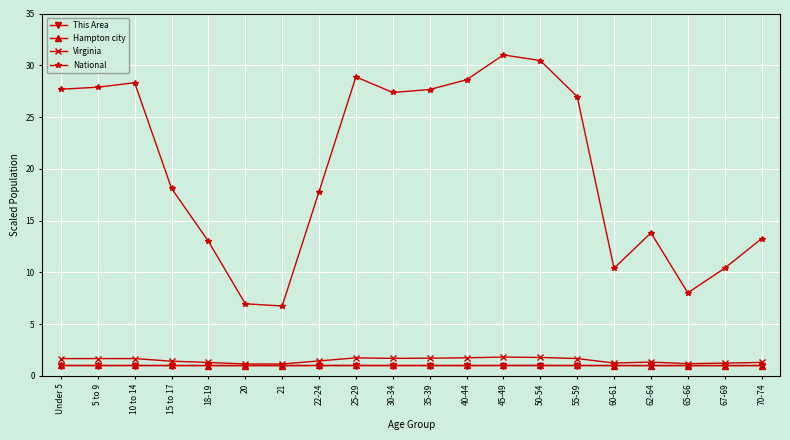

What is the lowest value of the National series?

6.8